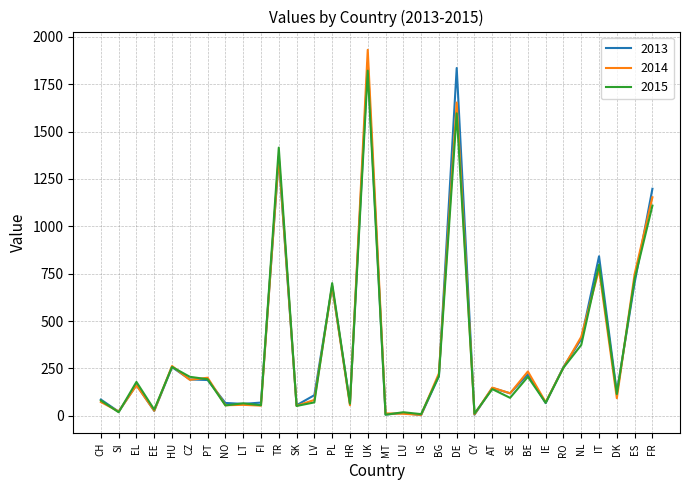

What value does the 2013 series have at EL, to the nearest 50?

150